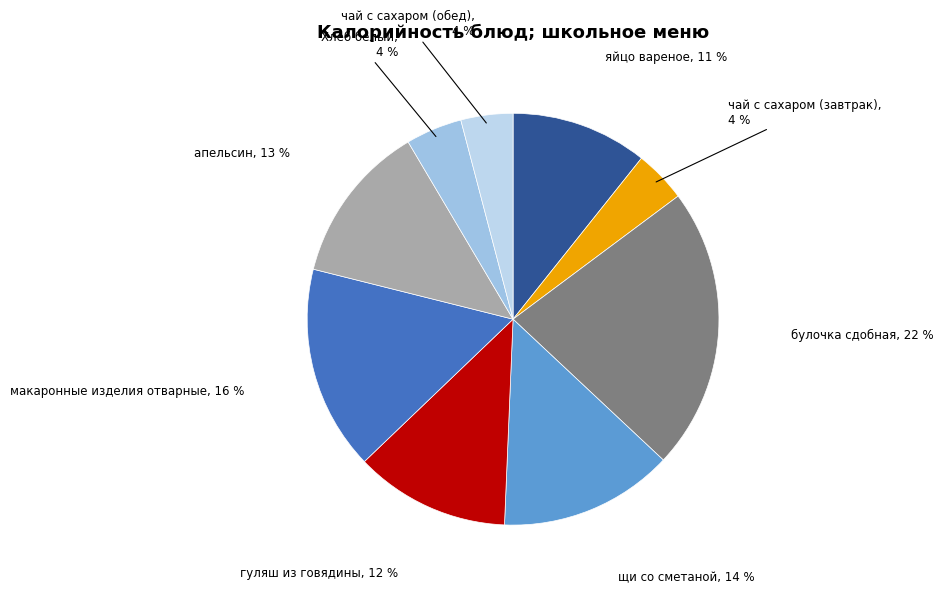

What is the smallest slice in the pie chart?

чай с сахаром (завтрак)